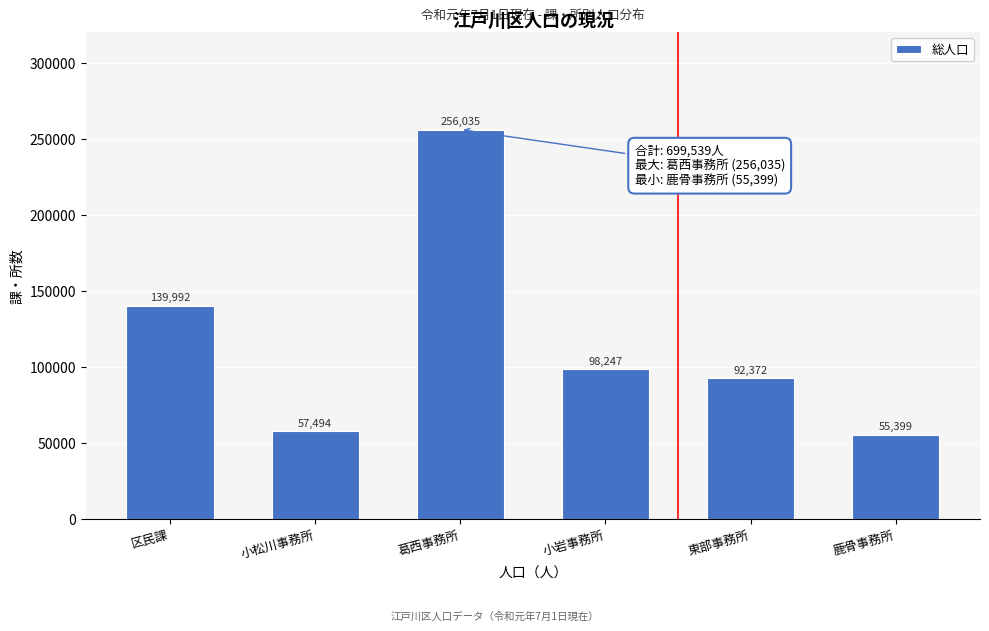

Reading left to right, transcribe all the data shown in this chart.

139992	57494	256035	98247	92372	55399